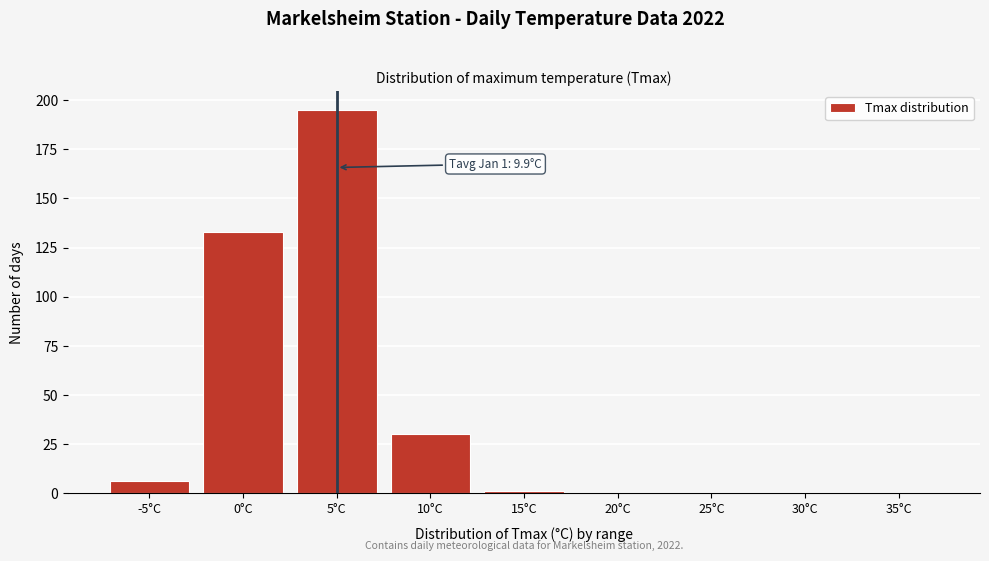

Reading left to right, what are all the values shown in this chart?

-5°C=6	0°C=133	5°C=195	10°C=30	15°C=1	20°C=0	25°C=0	30°C=0	35°C=0